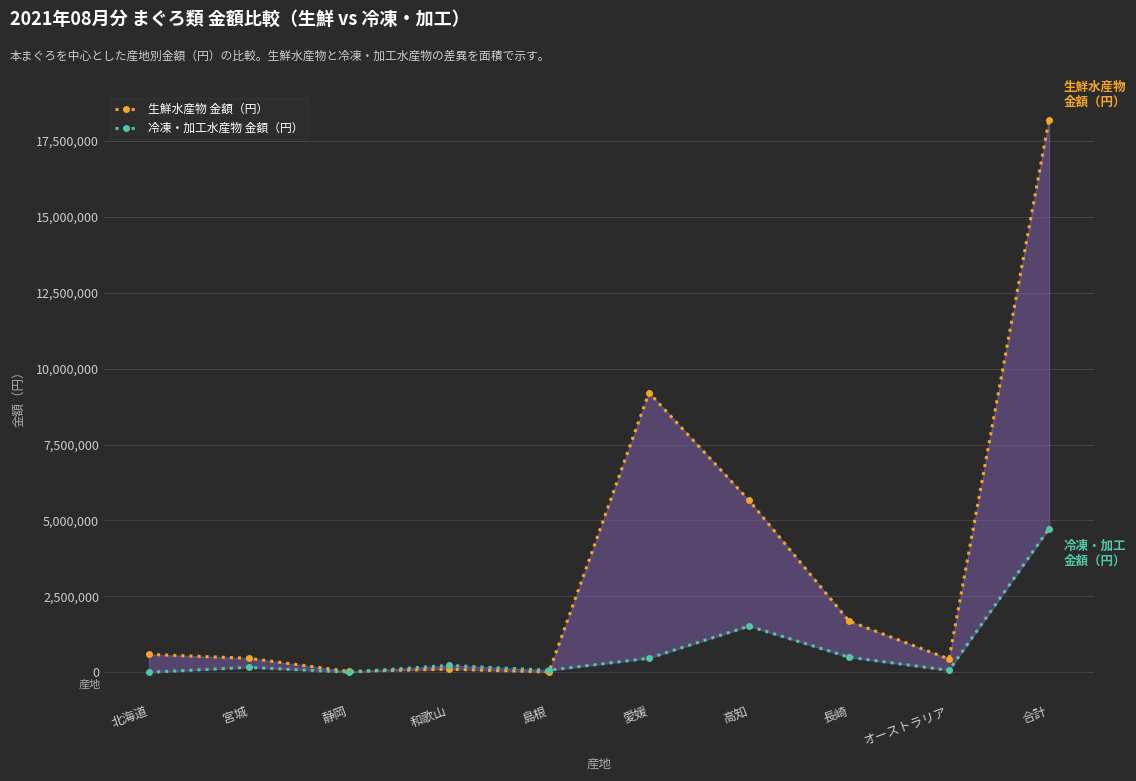

How many lines are shown in the chart?

2